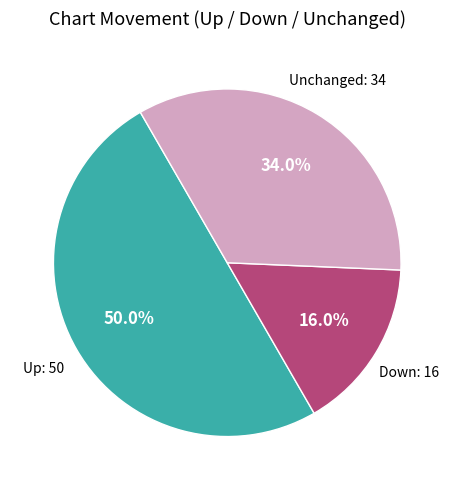

Count the number of slices in the pie.

3